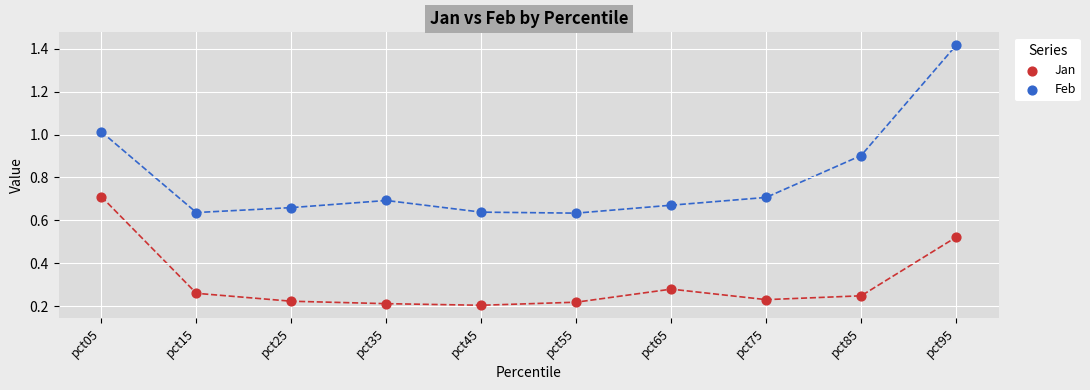

Which series contains the lowest Y value?

Jan